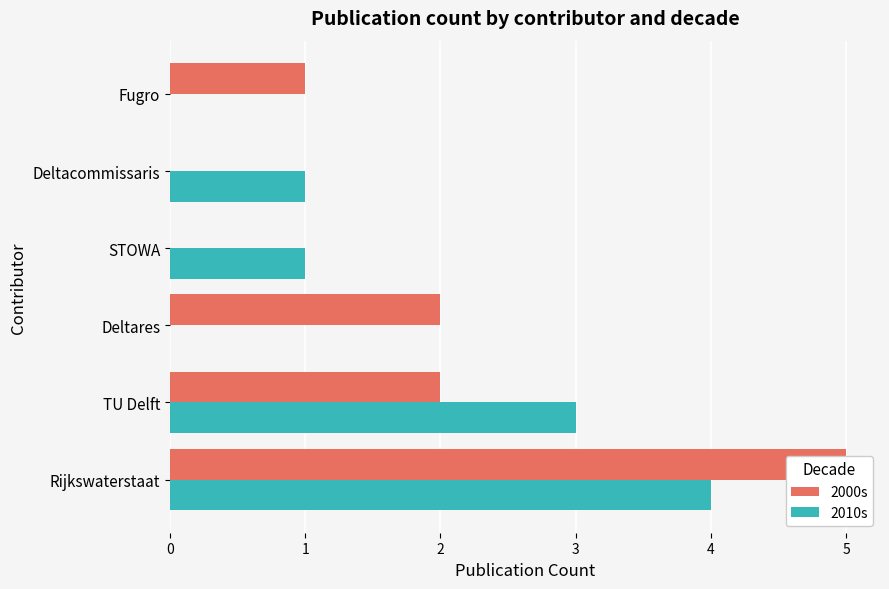

At Fugro, list the series in order from smallest to largest.

2010s, 2000s